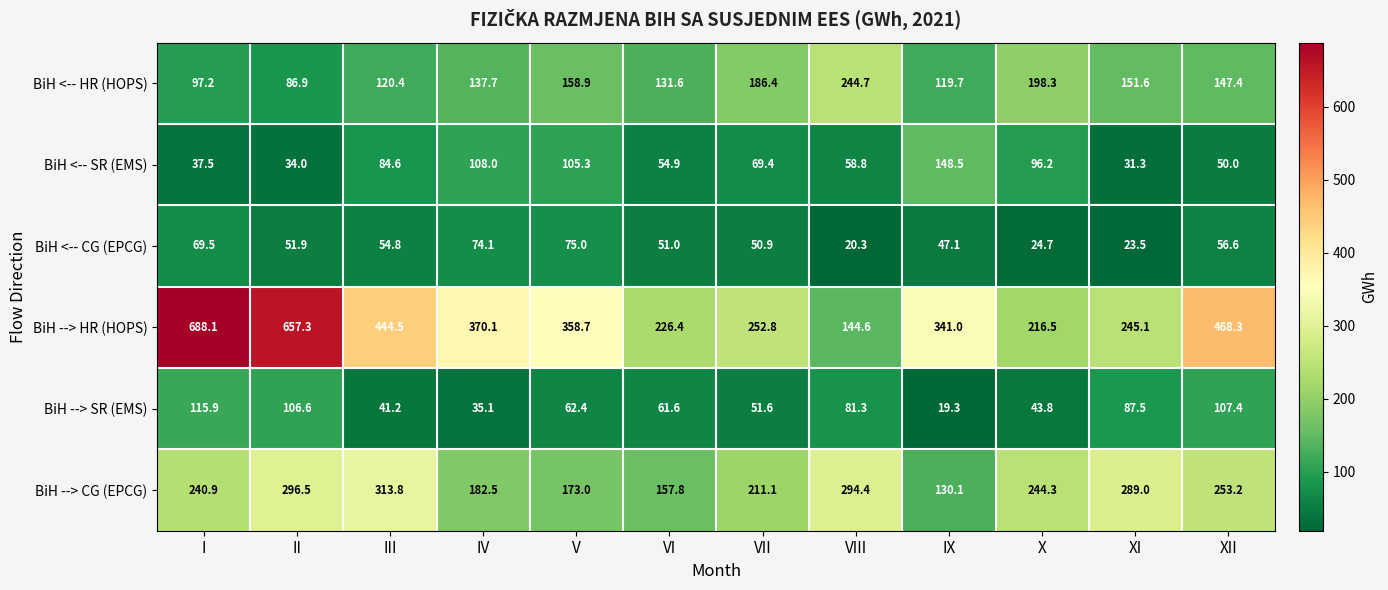

The value of BiH --> HR (HOPS) at VII is 252.8. True or false?

True